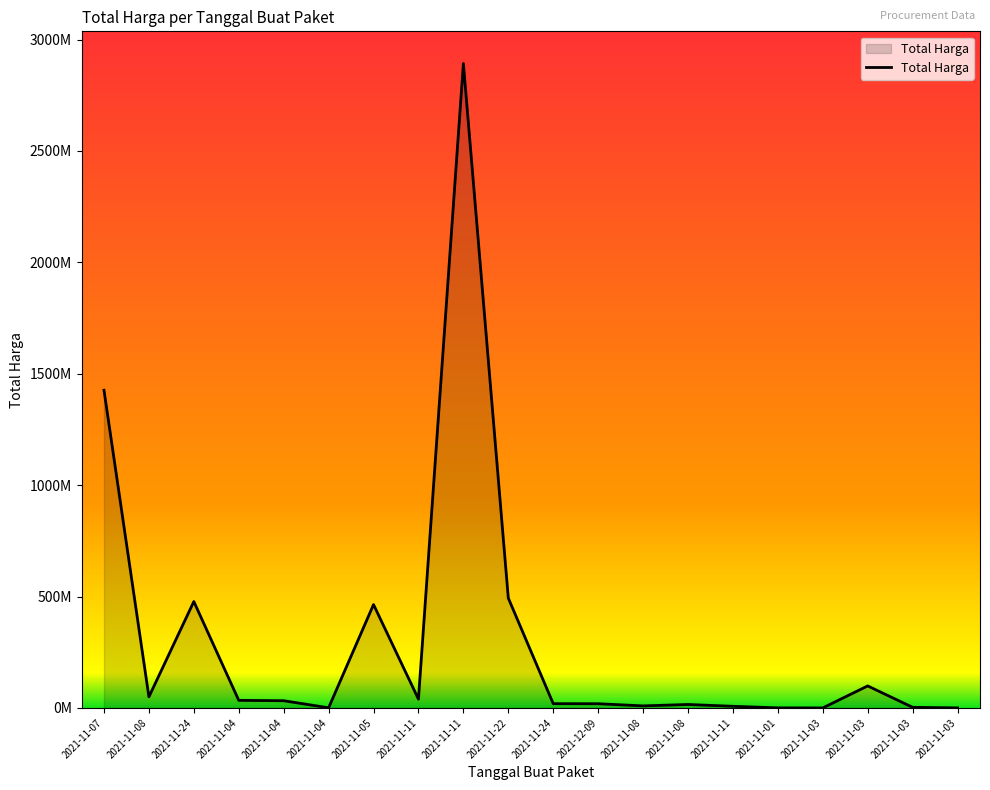

Is this an area chart (filled region under the line)?

Yes